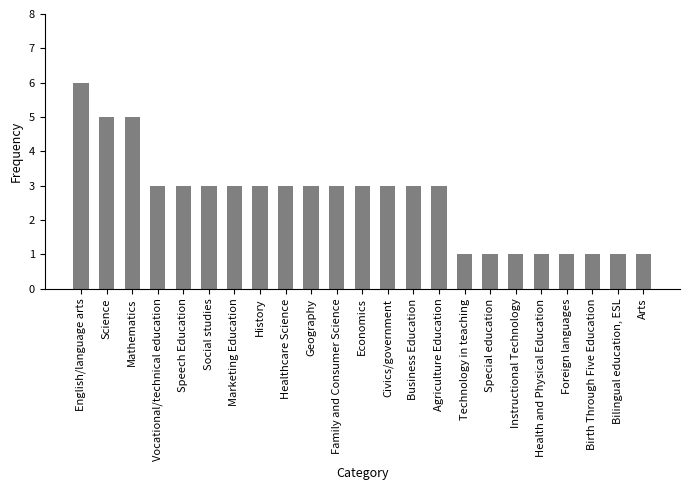

How many values are between 1 and 3?

20